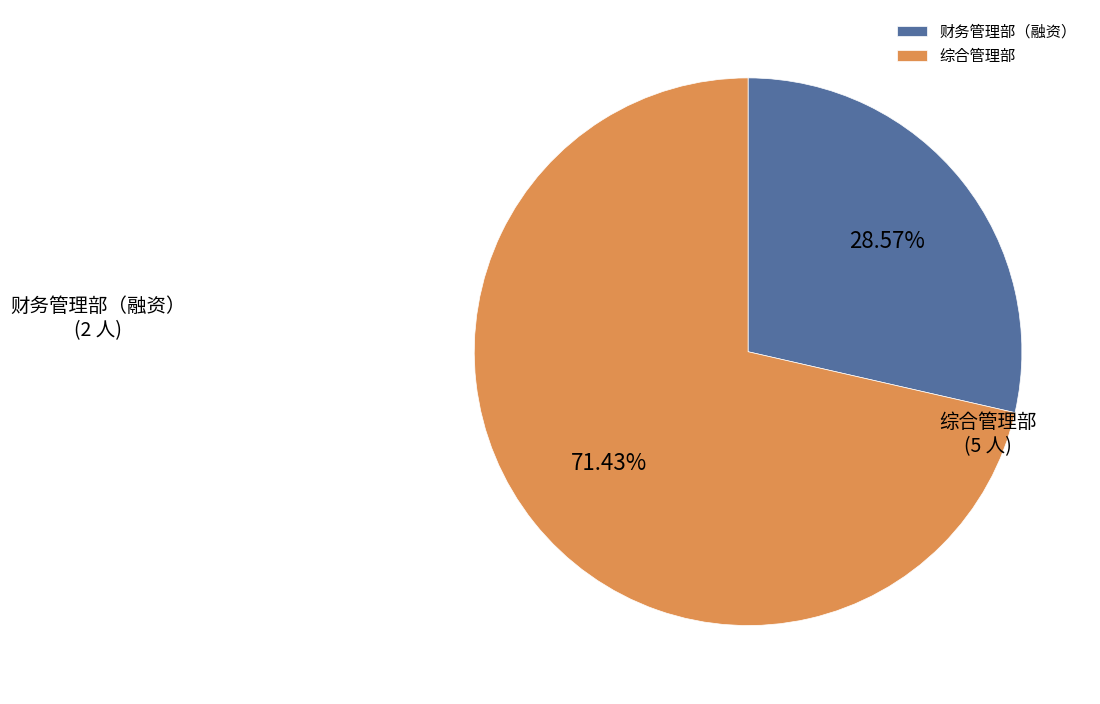

What is the ratio of the value at 综合管理部 to the value at 财务管理部（融资）?

2.5